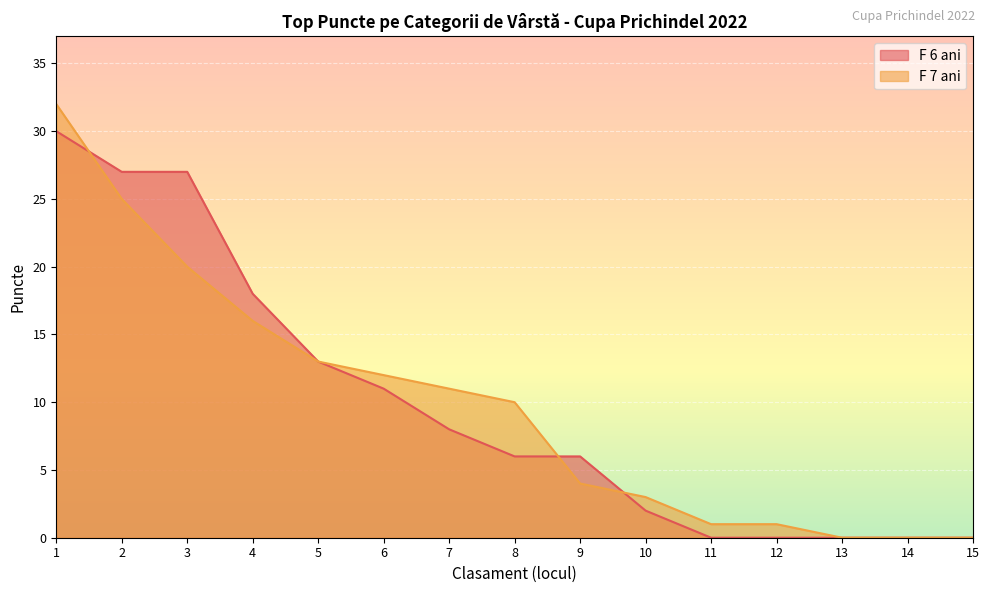

How many series are shown in this chart?

2